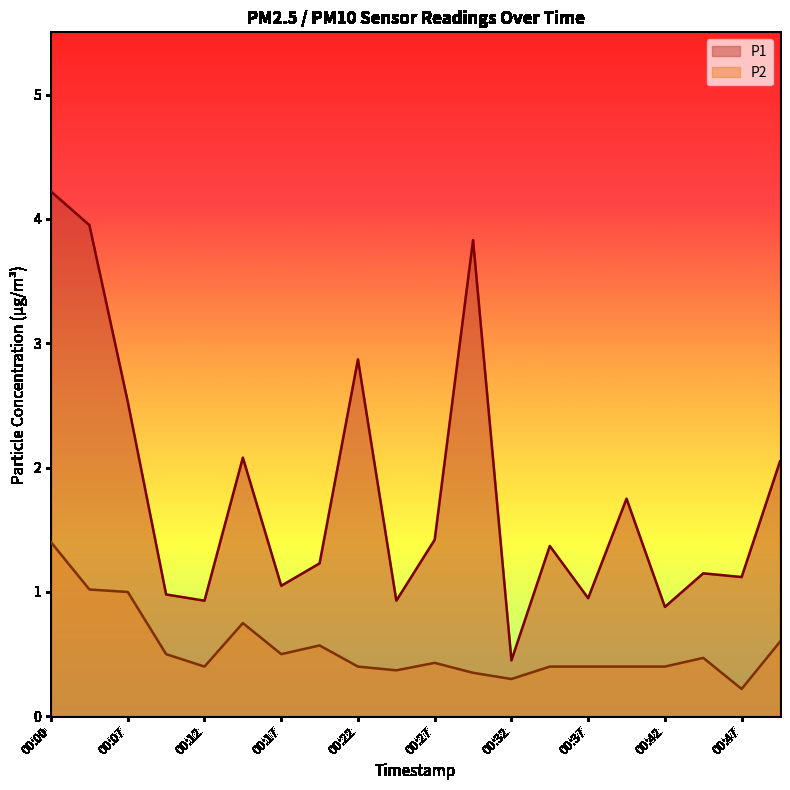

The value of P1 at 00:10 is 1.0. True or false?

True